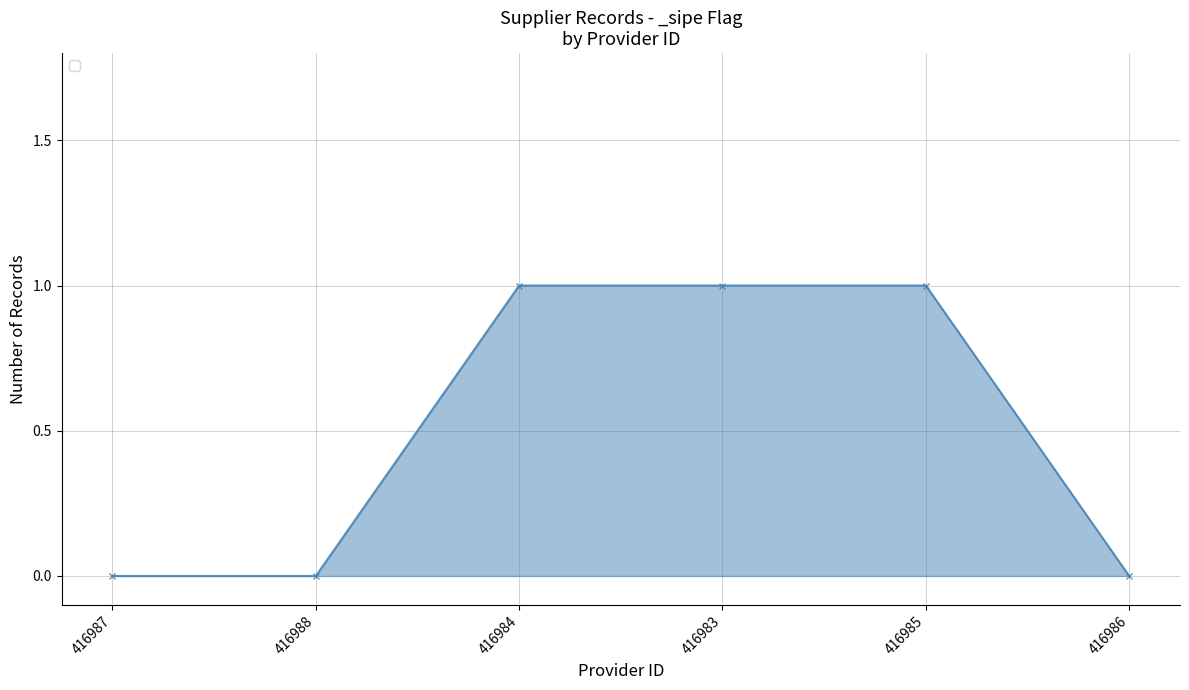

Between 416987 and 416983, which is larger?

416983